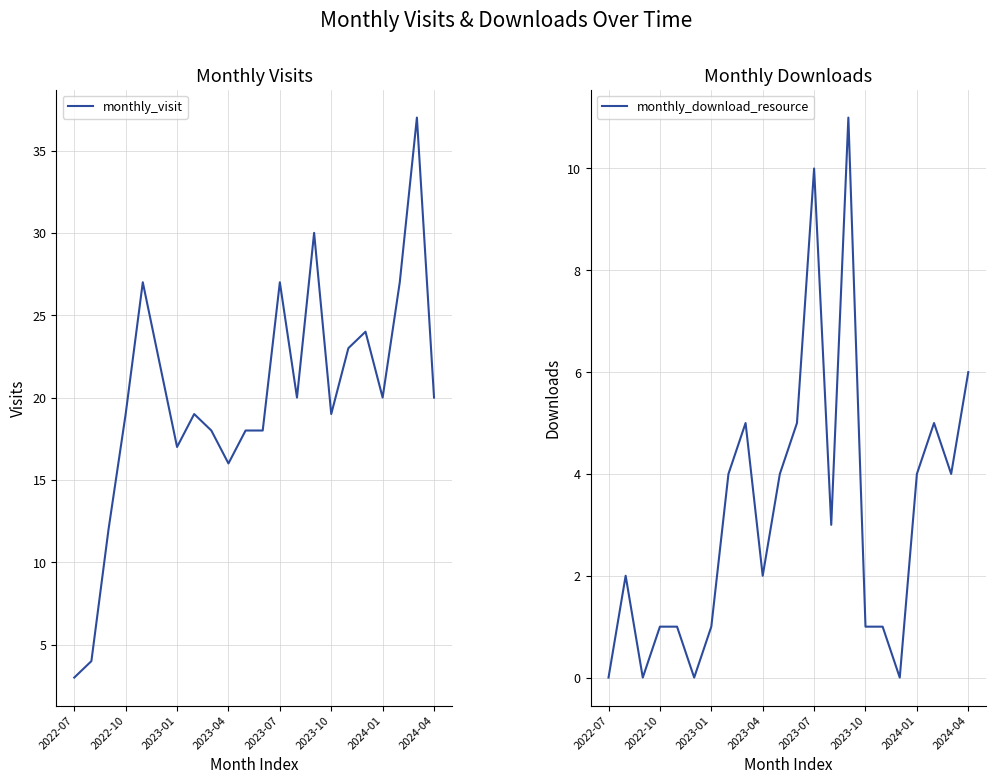

The monthly_download_resource series shows 5 at 19. True or false?

True